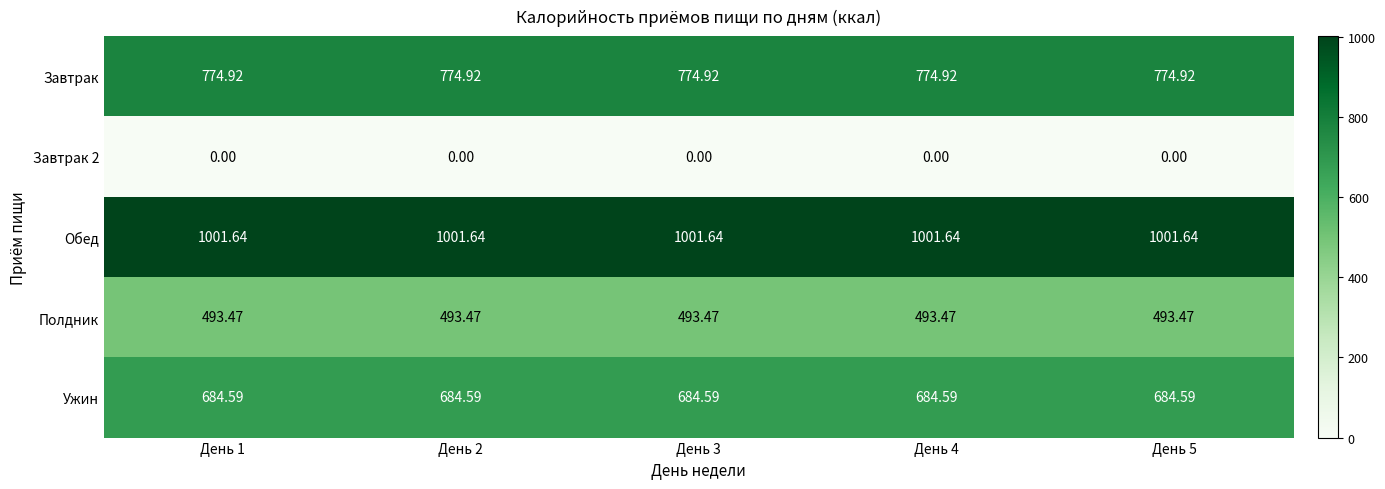

Which series has the largest total across all categories?

Обед